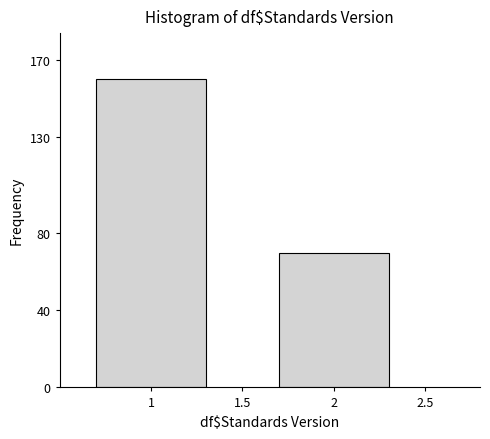

Reading right to left, transcribe all the data shown in this chart.

2=70	1=160